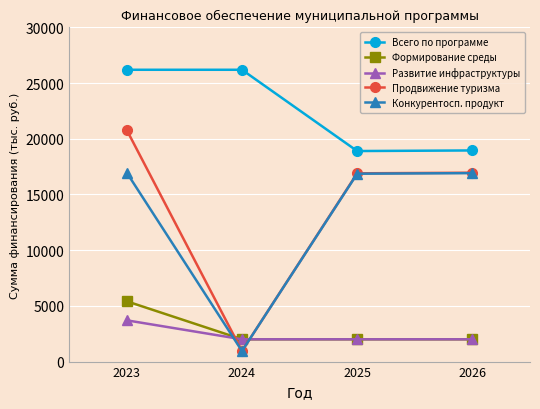

Count the number of categories in the chart.

4